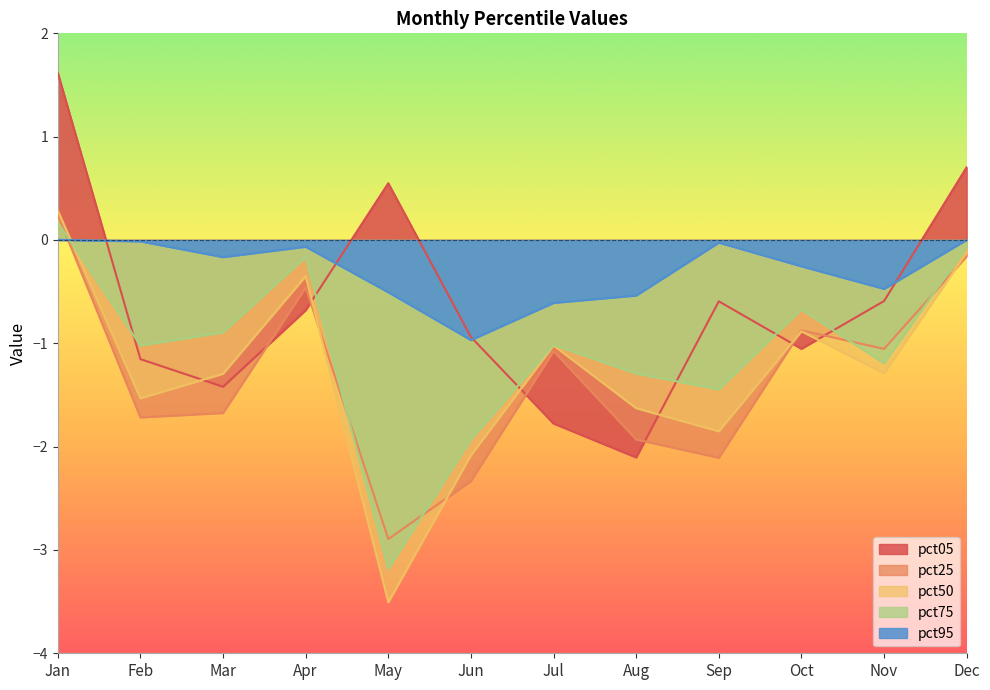

True or false: pct50 has a value of -3.5 at May.

True